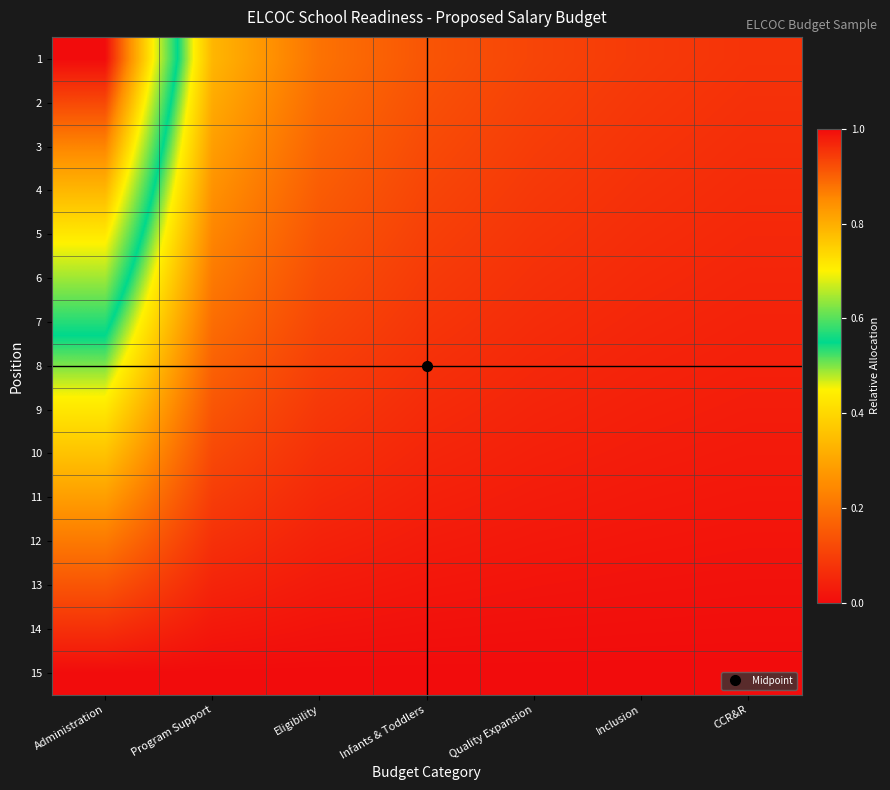

Which series has the largest total across all categories?

1